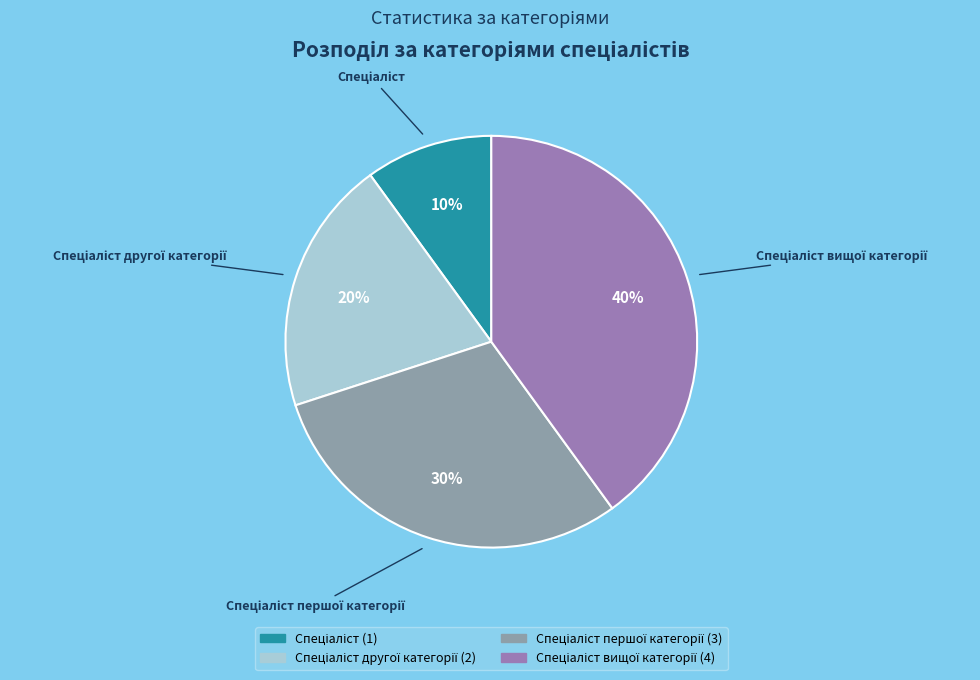

How many slices are in this pie chart?

4